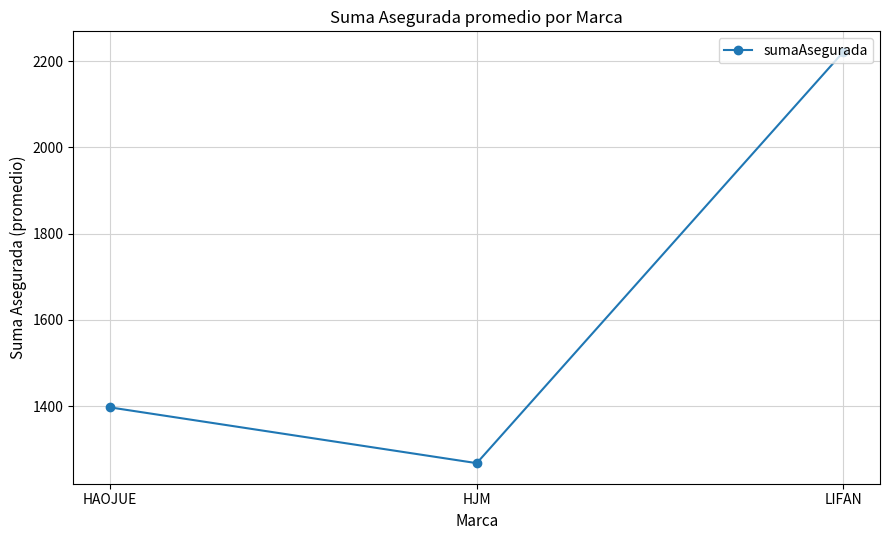

Which has a higher value, HJM or LIFAN?

LIFAN